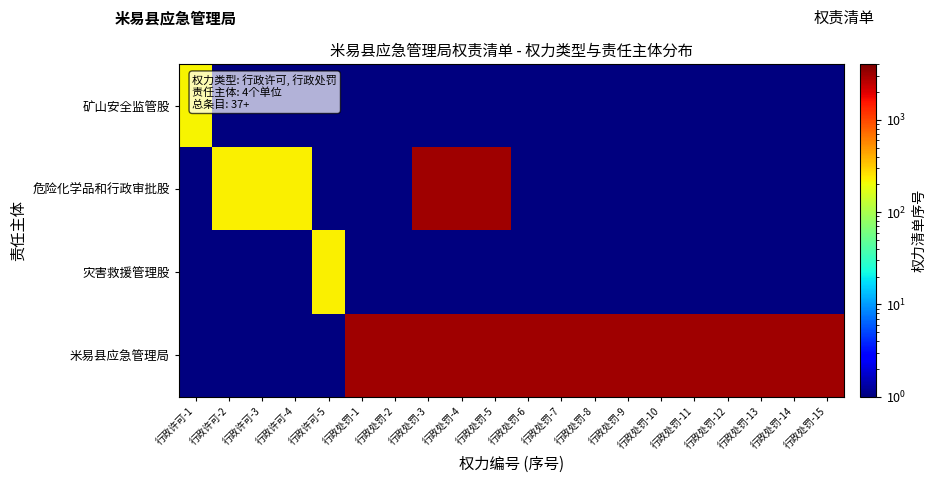

Which series has the widest spread of values?

危险化学品和行政审批股